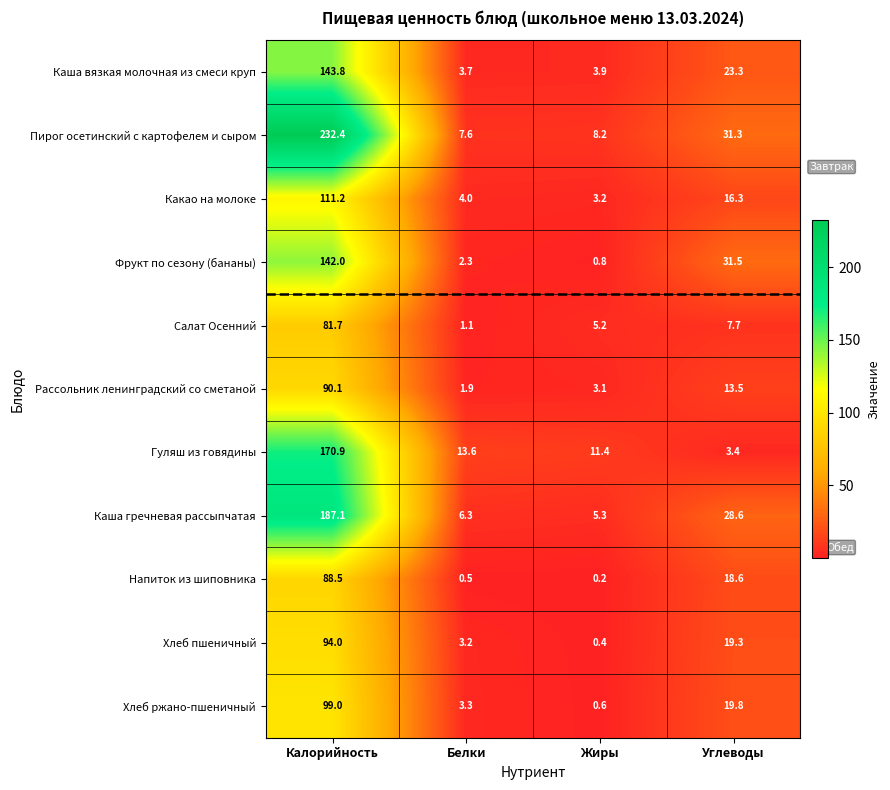

List the series in order of their peak value, lowest first.

Салат Осенний, Напиток из шиповника, Рассольник ленинградский со сметаной, Хлеб пшеничный, Хлеб ржано-пшеничный, Какао на молоке, Фрукт по сезону (бананы), Каша вязкая молочная из смеси круп, Гуляш из говядины, Каша гречневая рассыпчатая, Пирог осетинский с картофелем и сыром